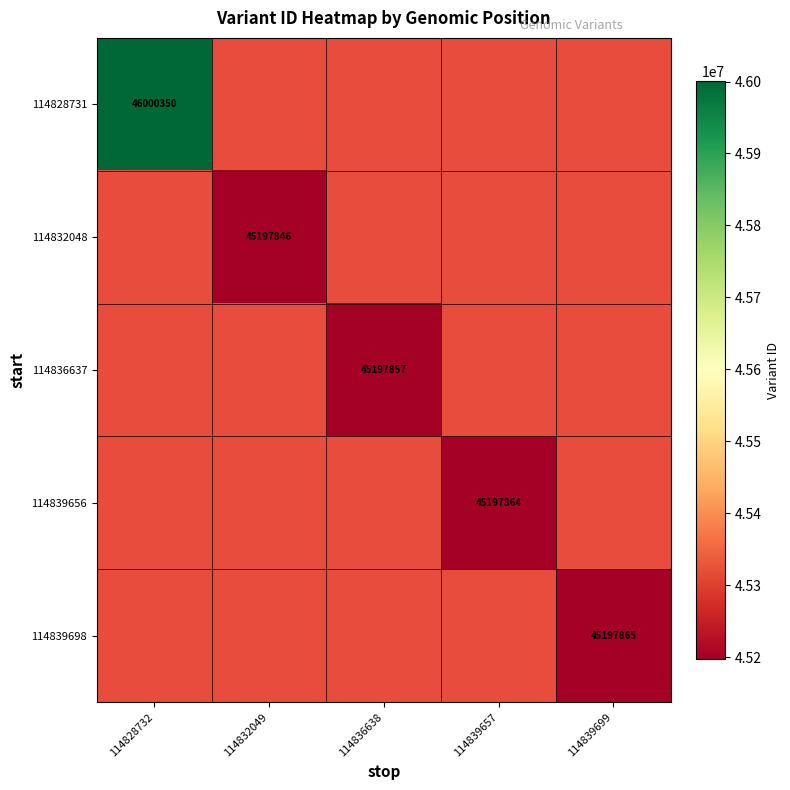

The value of 114839656 at 114839657 is 63315968. True or false?

False